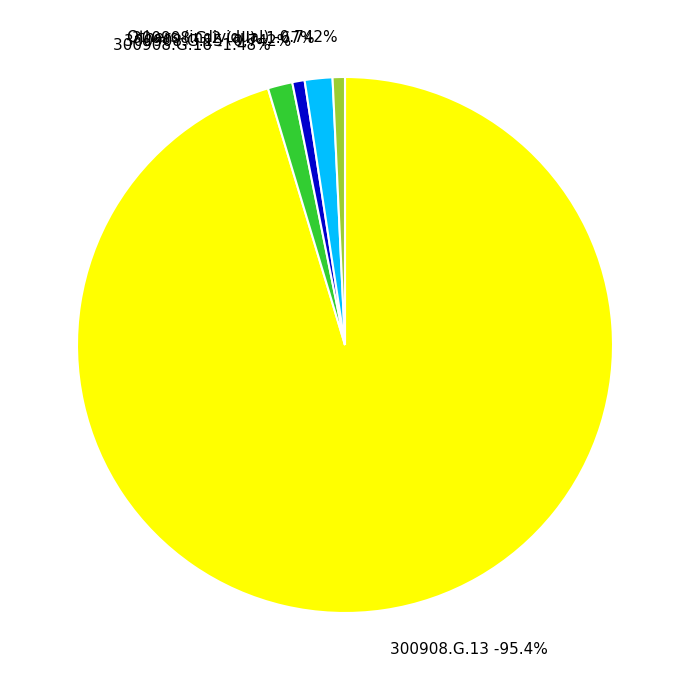

Is there a majority slice in this chart?

Yes